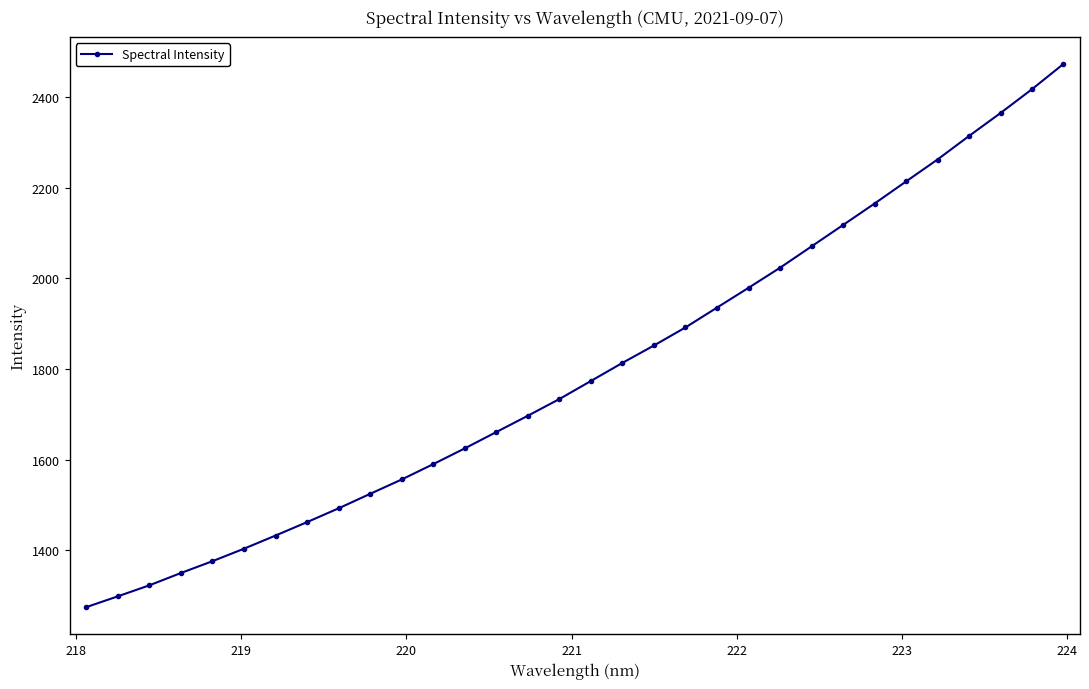

What is the value of the 16th point from the left?

1733.5